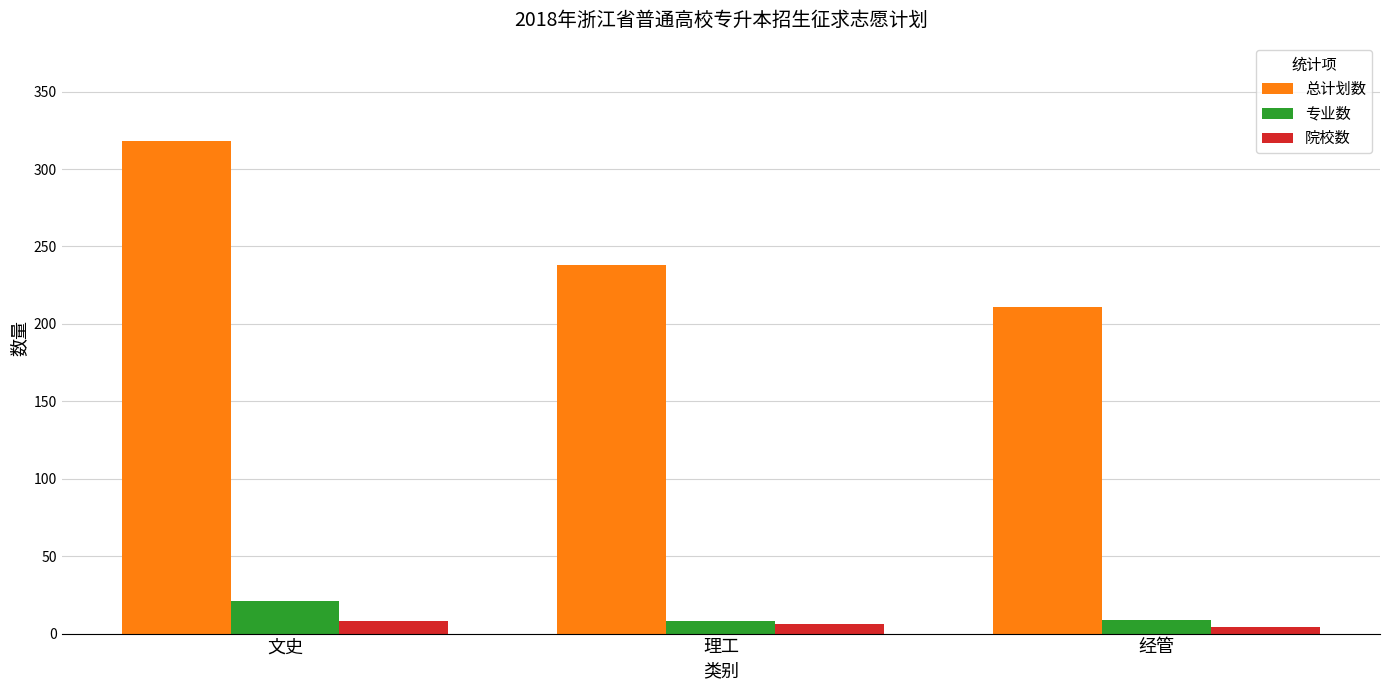

How many groups of bars are there?

3